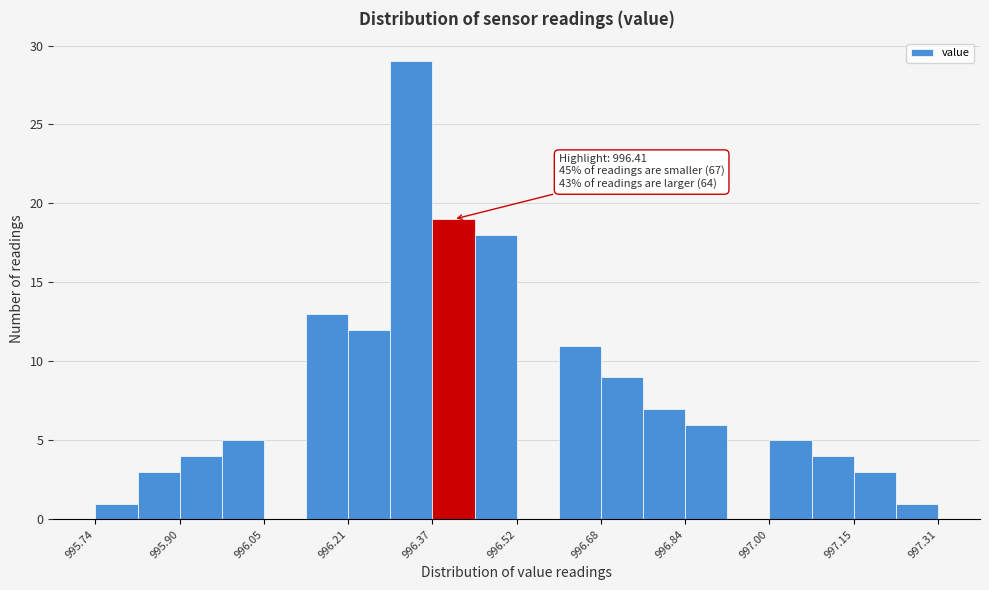

Read against the x-axis, roughly where is the centre of the tallest bar?

996.32